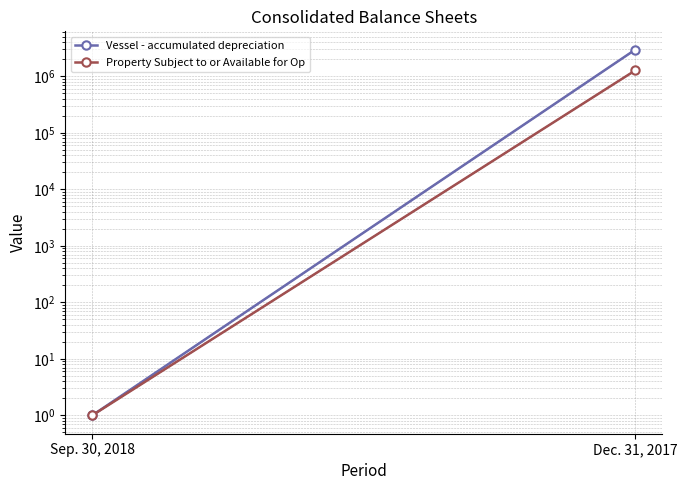

Reading left to right, extract all data points from this chart.

Vessel - accumulated depreciation: Sep. 30, 2018=1	Dec. 31, 2017=2955297
Property Subject to or Available for Op: Sep. 30, 2018=1	Dec. 31, 2017=1267681